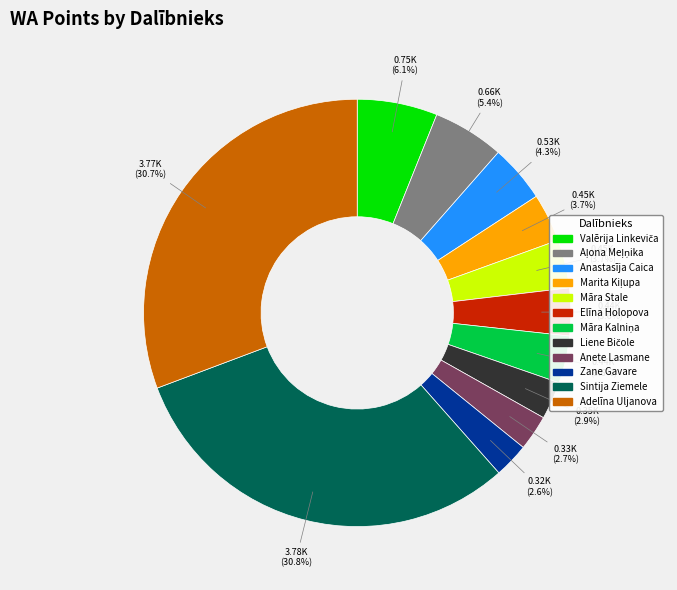

Combined, do Elīna Holopova and Zane Gavare account for over 50%?

No